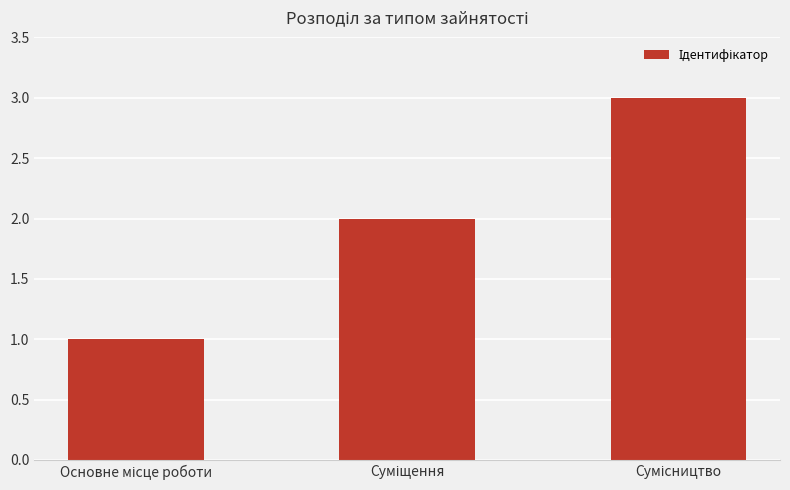

What is the greatest value displayed?

3